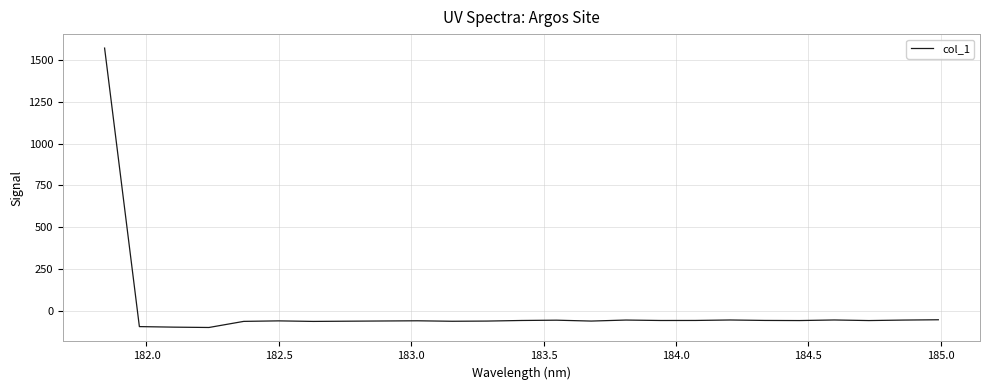

What is the difference between the maximum and minimum values?

1667.5